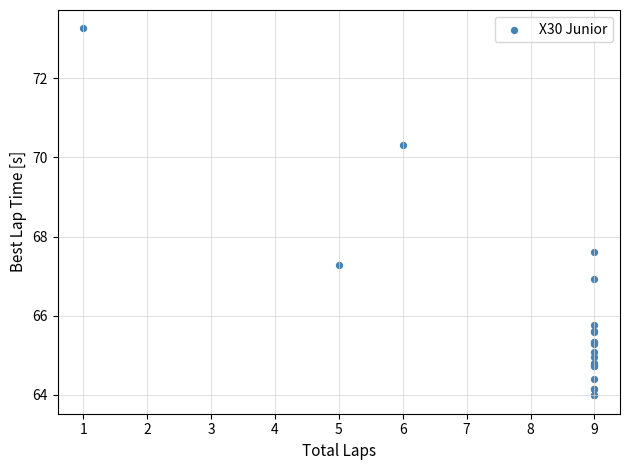

What Y value in the scatter plot is closest to 68?

67.6